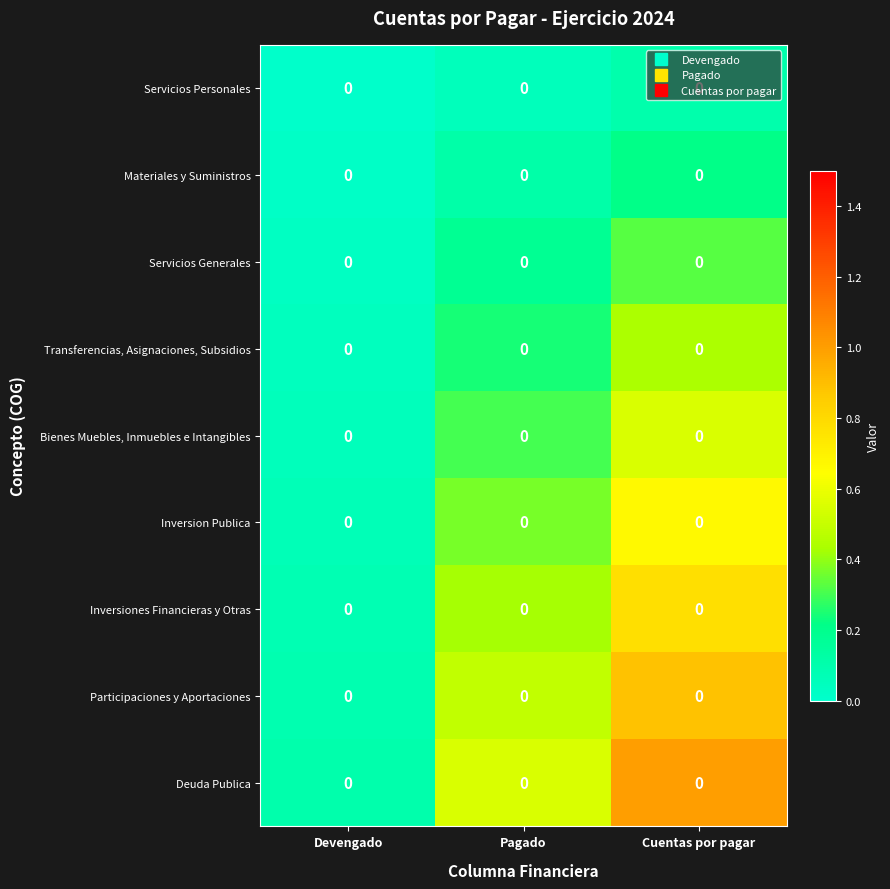

Count the number of data series in this chart.

9